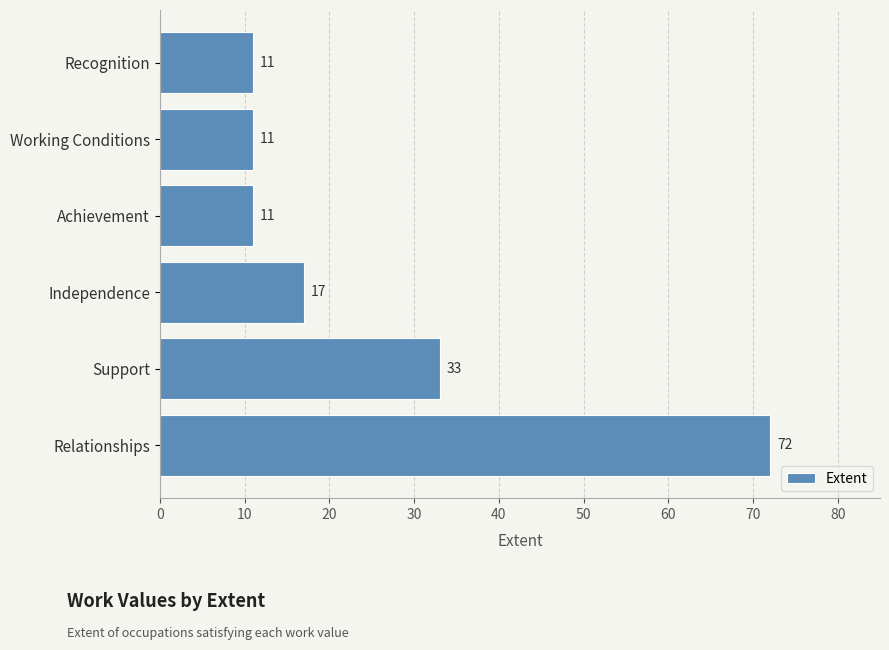

What is the minimum value shown in the chart?

11